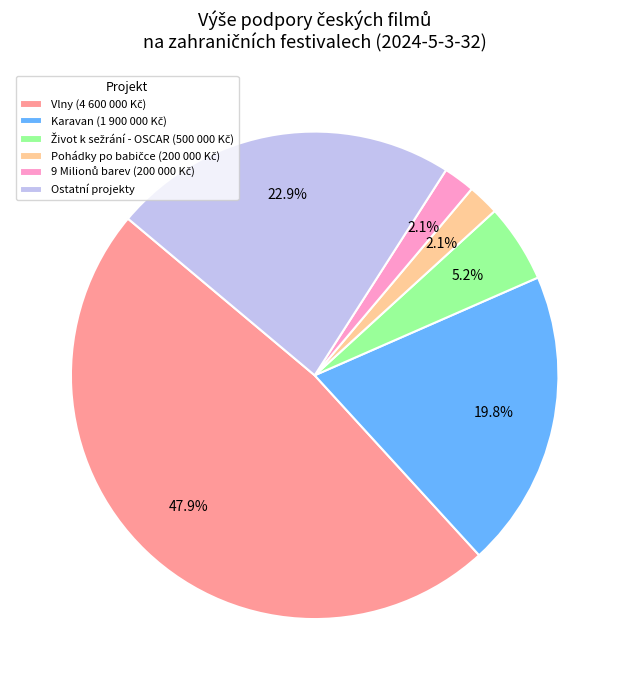

Is there a majority slice in this chart?

No